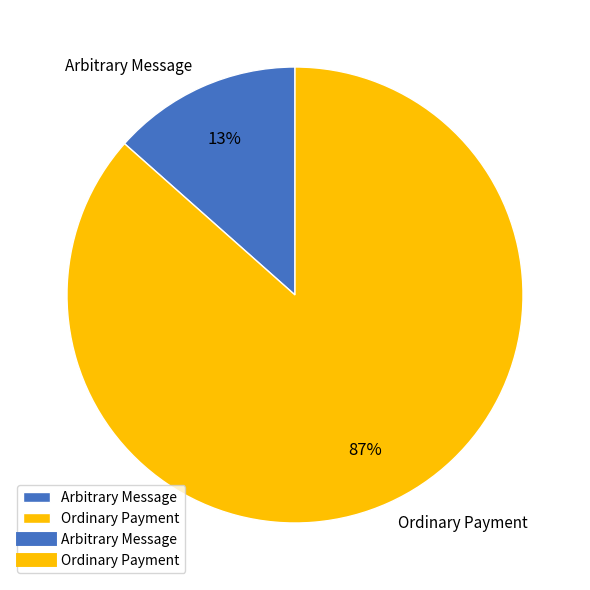

True or false: Ordinary Payment accounts for 99% of the total.

False